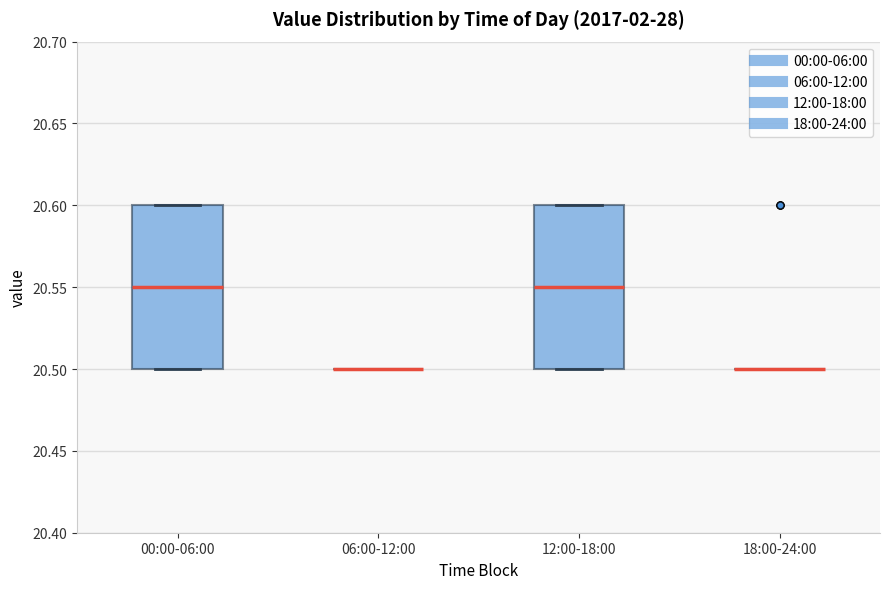

Reading left to right, transcribe this box plot: for each box, give where its median line is, the range the box spans, and where its two whiskers end, as read against the y-axis. The values are not printed on the chart, so give them approximately, as read against the axis.

00:00-06:00: median 20.55, box 20.50 to 20.60, whiskers 20.50 to 20.60
06:00-12:00: box collapsed to a line at 20.50, whiskers 20.50 to 20.50
12:00-18:00: median 20.55, box 20.50 to 20.60, whiskers 20.50 to 20.60
18:00-24:00: box collapsed to a line at 20.50, whiskers 20.50 to 20.50